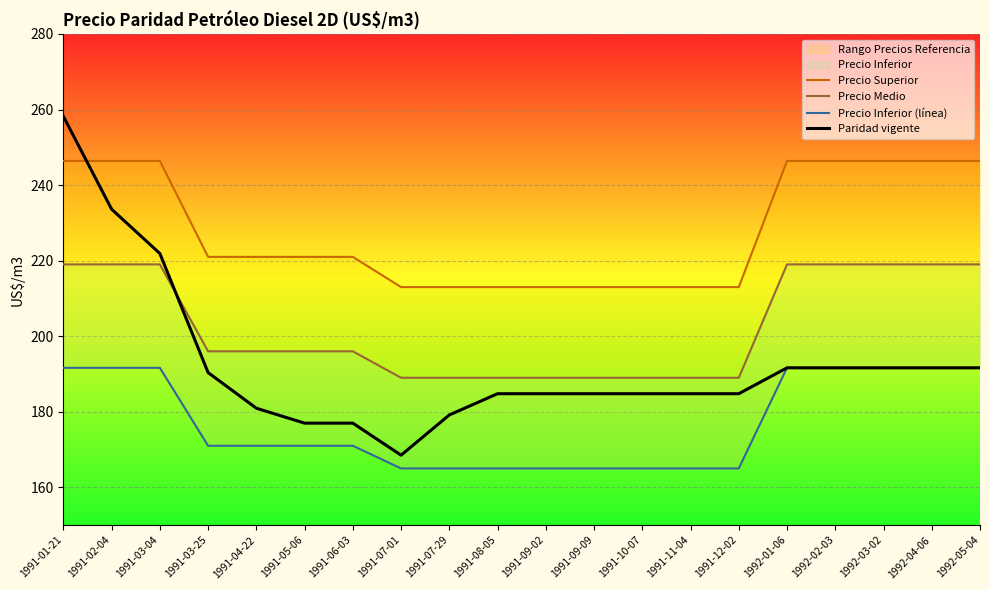

What is the average value of the Precio Superior series?

228.0